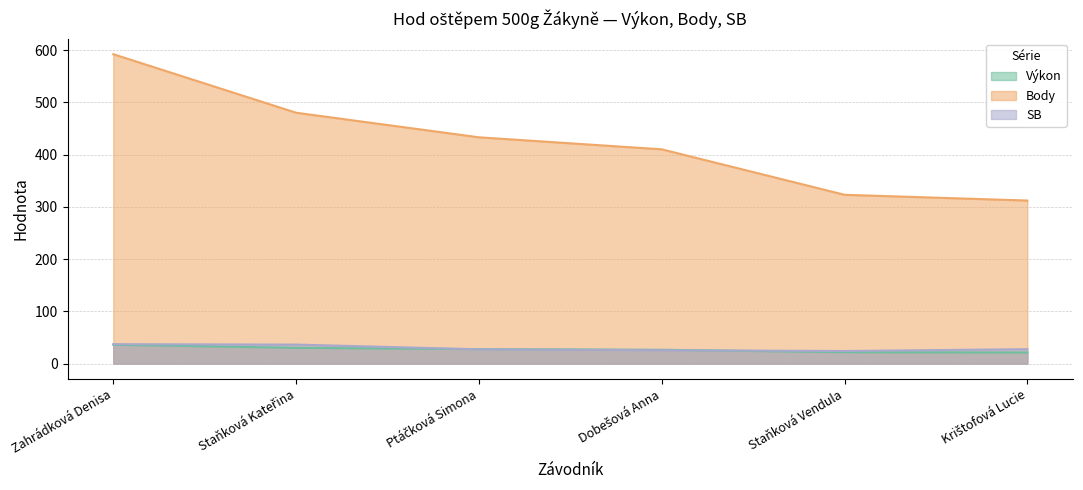

How many lines are shown in the chart?

3